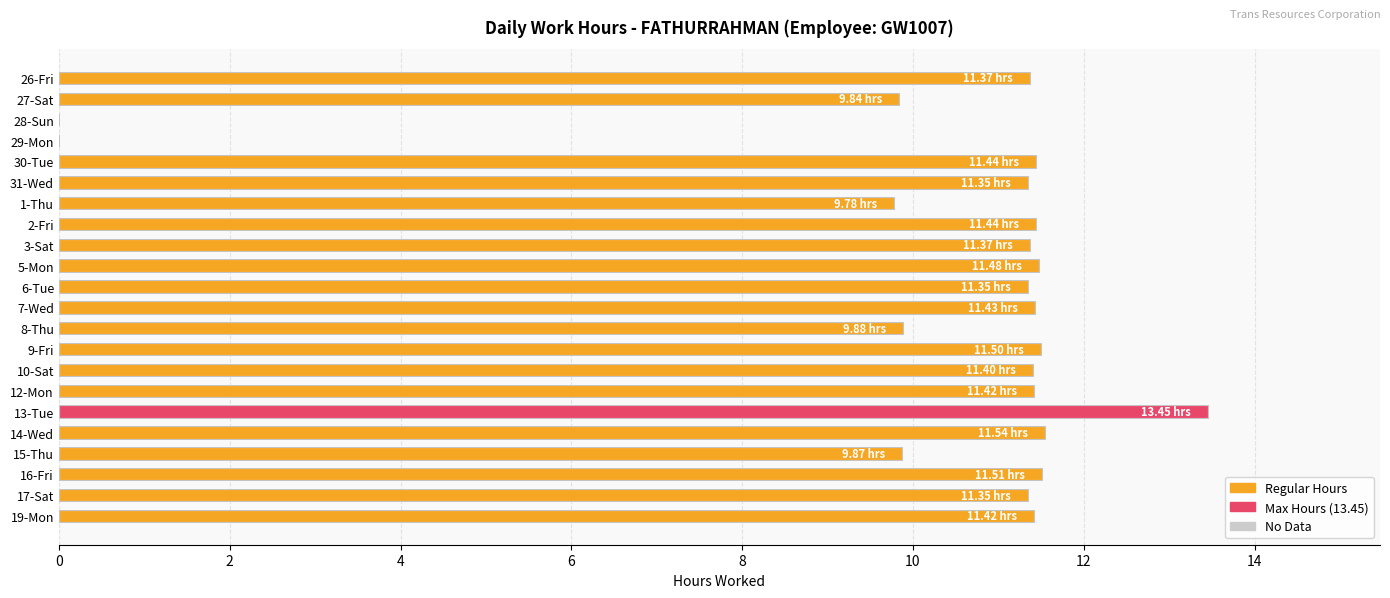

What is the change in value from 29-Mon to 3-Sat?

+11.4